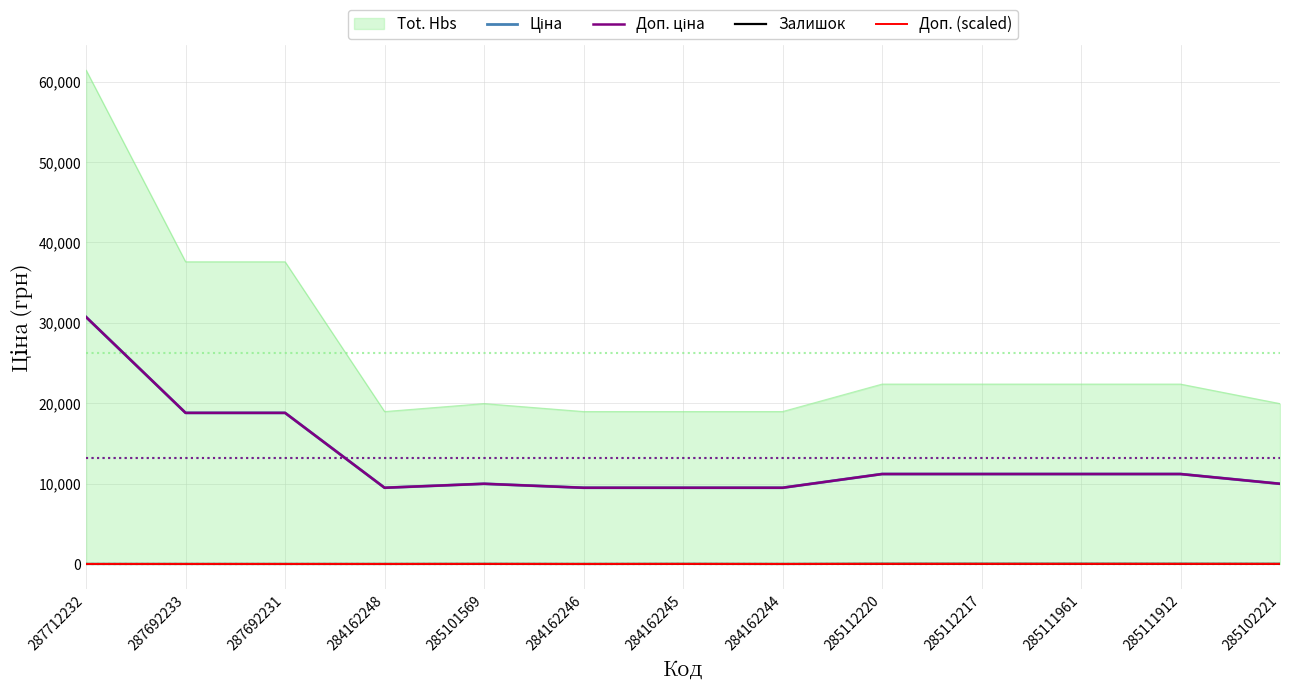

Is the value of Доп. ціна at 285111912 greater than the value of Доп. (scaled) at 284162248?

Yes